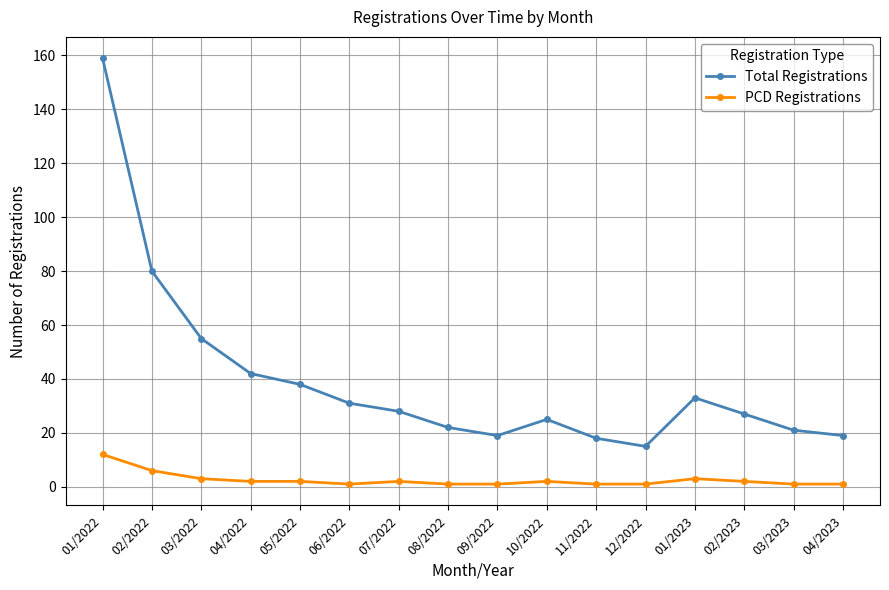

The Total Registrations series shows 27 at 02/2023. True or false?

True